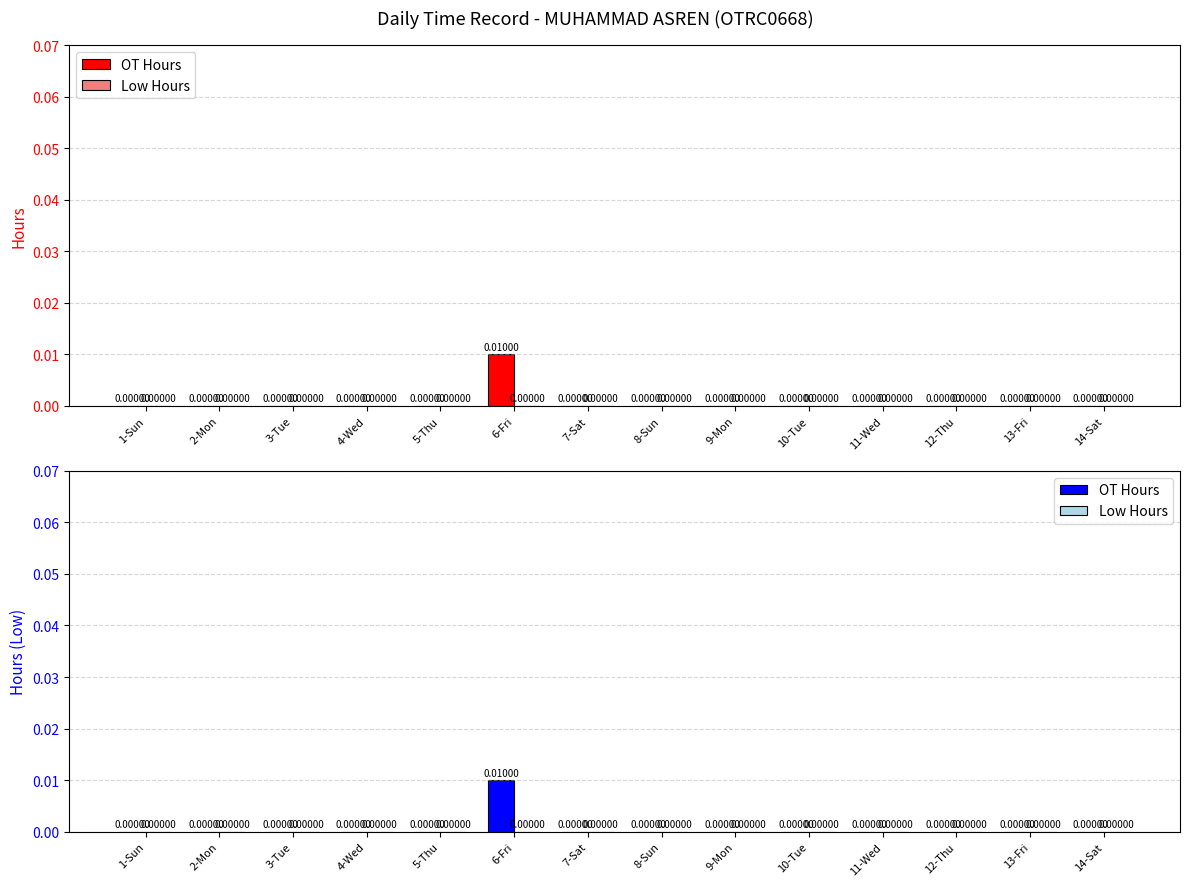

Between 2-Mon and 13-Fri, which is larger?

2-Mon